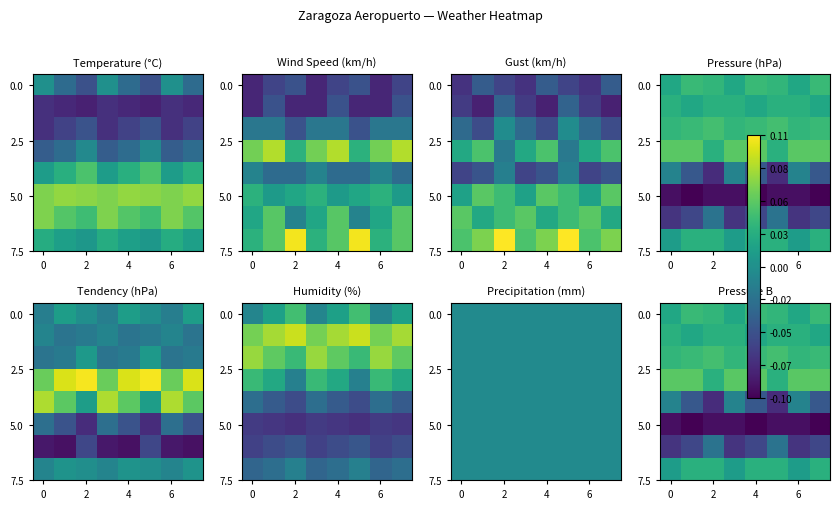

True or false: 0.0 has a value of 0.0 at 2.

False